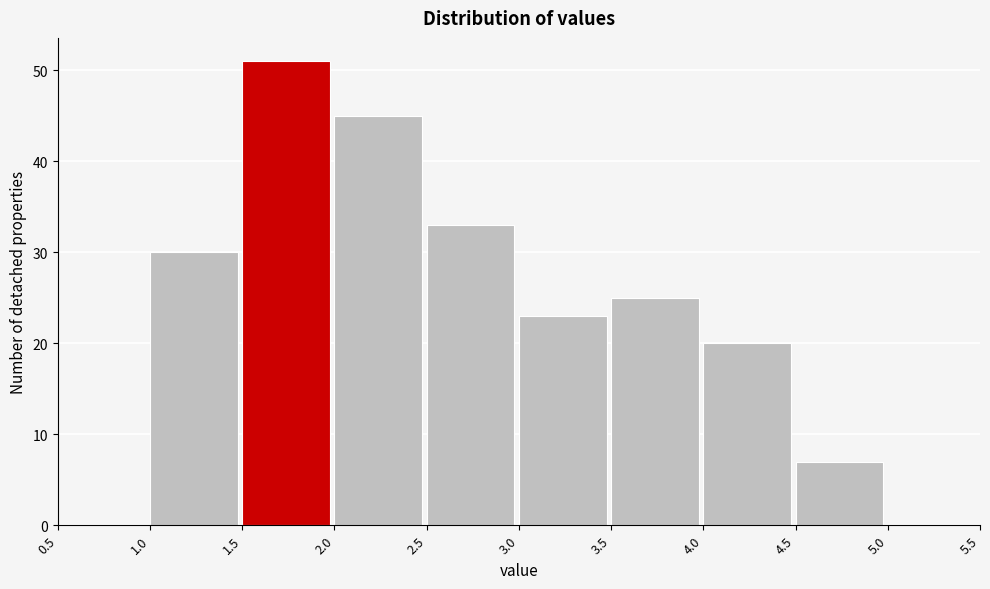

What is the height of the bar covering 2.0 to 2.5 on the x-axis? The values are not printed on the chart, so give them approximately, as read against the axis.

45